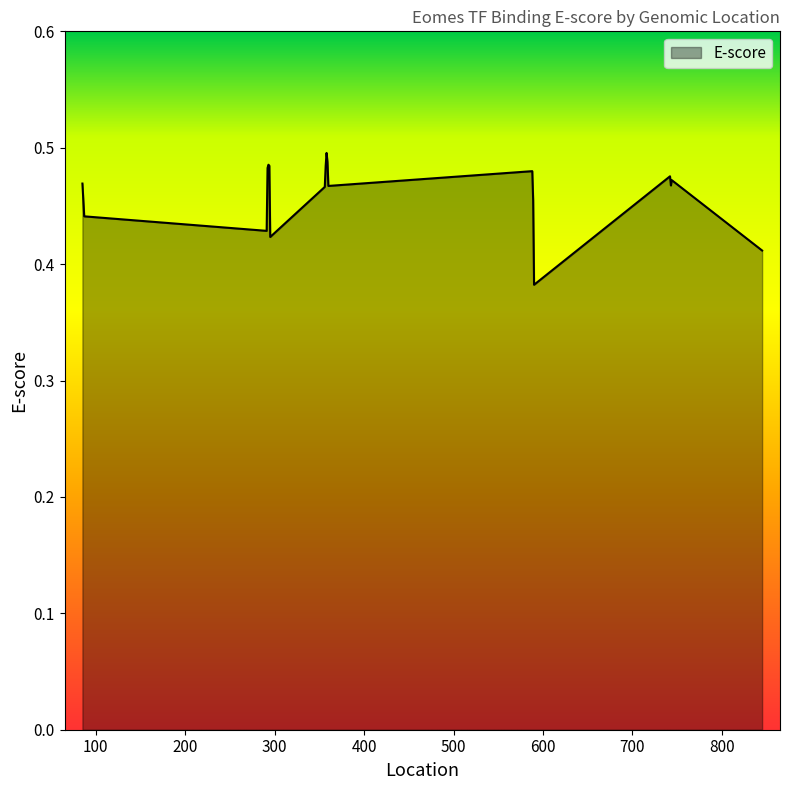

Is this an area chart (filled region under the line)?

Yes